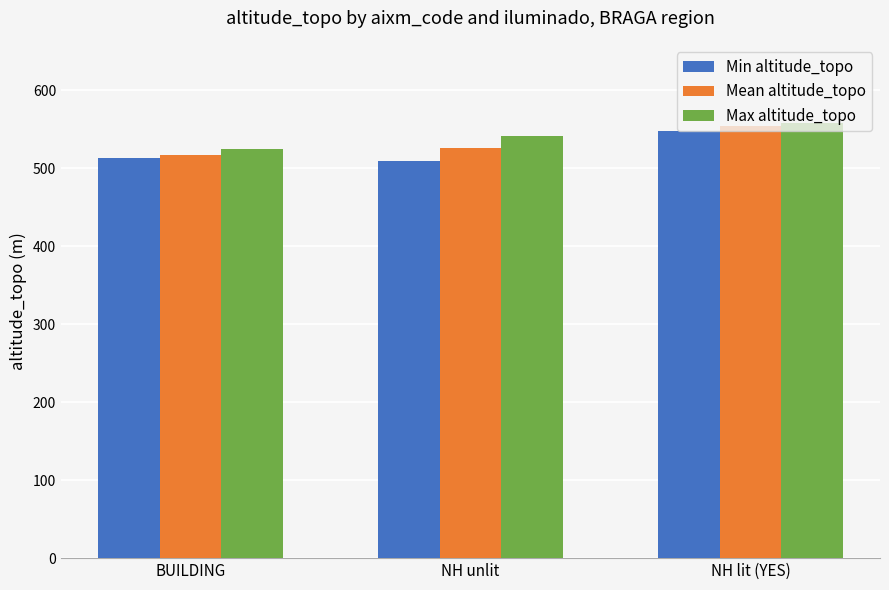

Which series changed the most between BUILDING and NH unlit?

Max altitude_topo